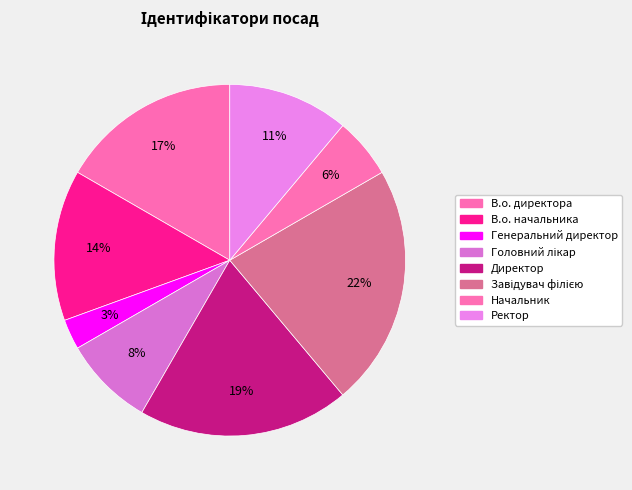

Count the number of slices in the pie.

8